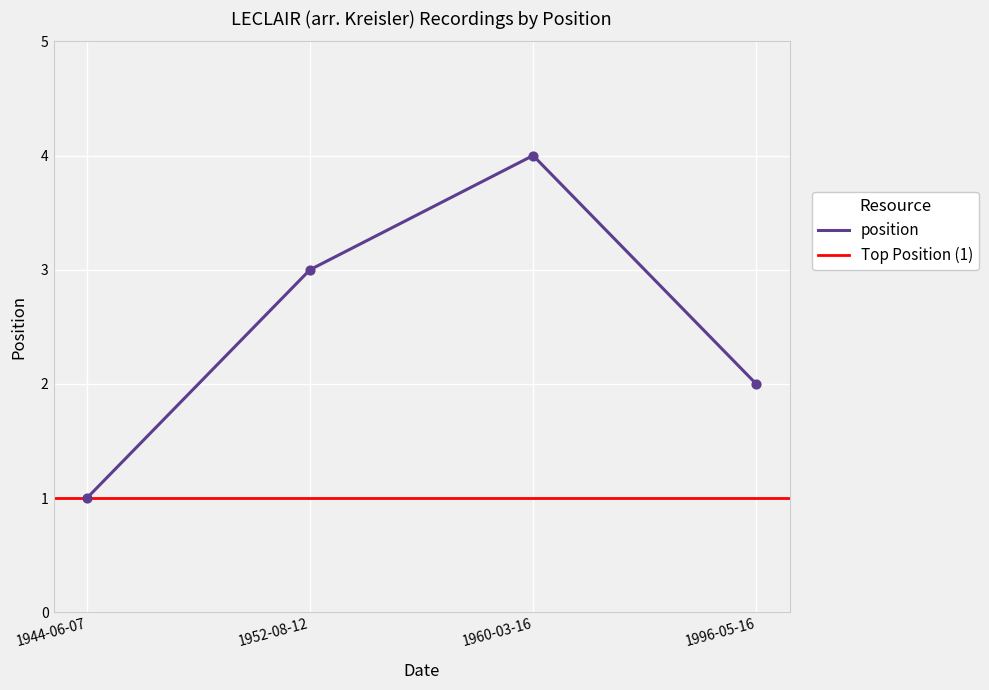

Approximately how many times larger is the value at 1944-06-07 compared to 1996-05-16?

0.5